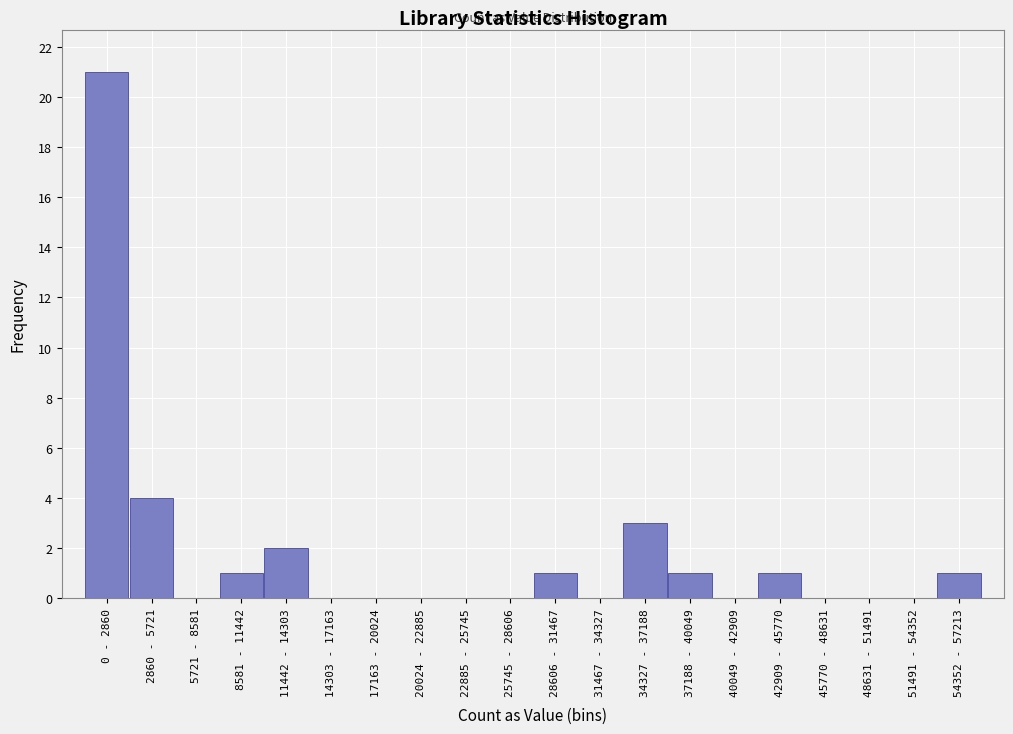

Reading left to right, extract all data points from this chart.

0 - 2860=21	2860 - 5721=4	5721 - 8581=0	8581 - 11442=1	11442 - 14303=2	14303 - 17163=0	17163 - 20024=0	20024 - 22885=0	22885 - 25745=0	25745 - 28606=0	28606 - 31467=1	31467 - 34327=0	34327 - 37188=3	37188 - 40049=1	40049 - 42909=0	42909 - 45770=1	45770 - 48631=0	48631 - 51491=0	51491 - 54352=0	54352 - 57213=1